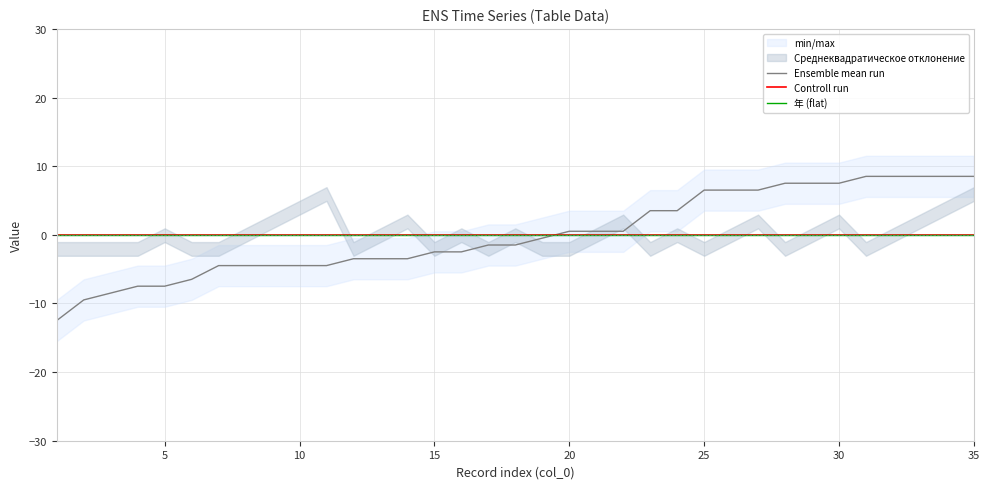

What is the maximum value shown in the chart?

8.5